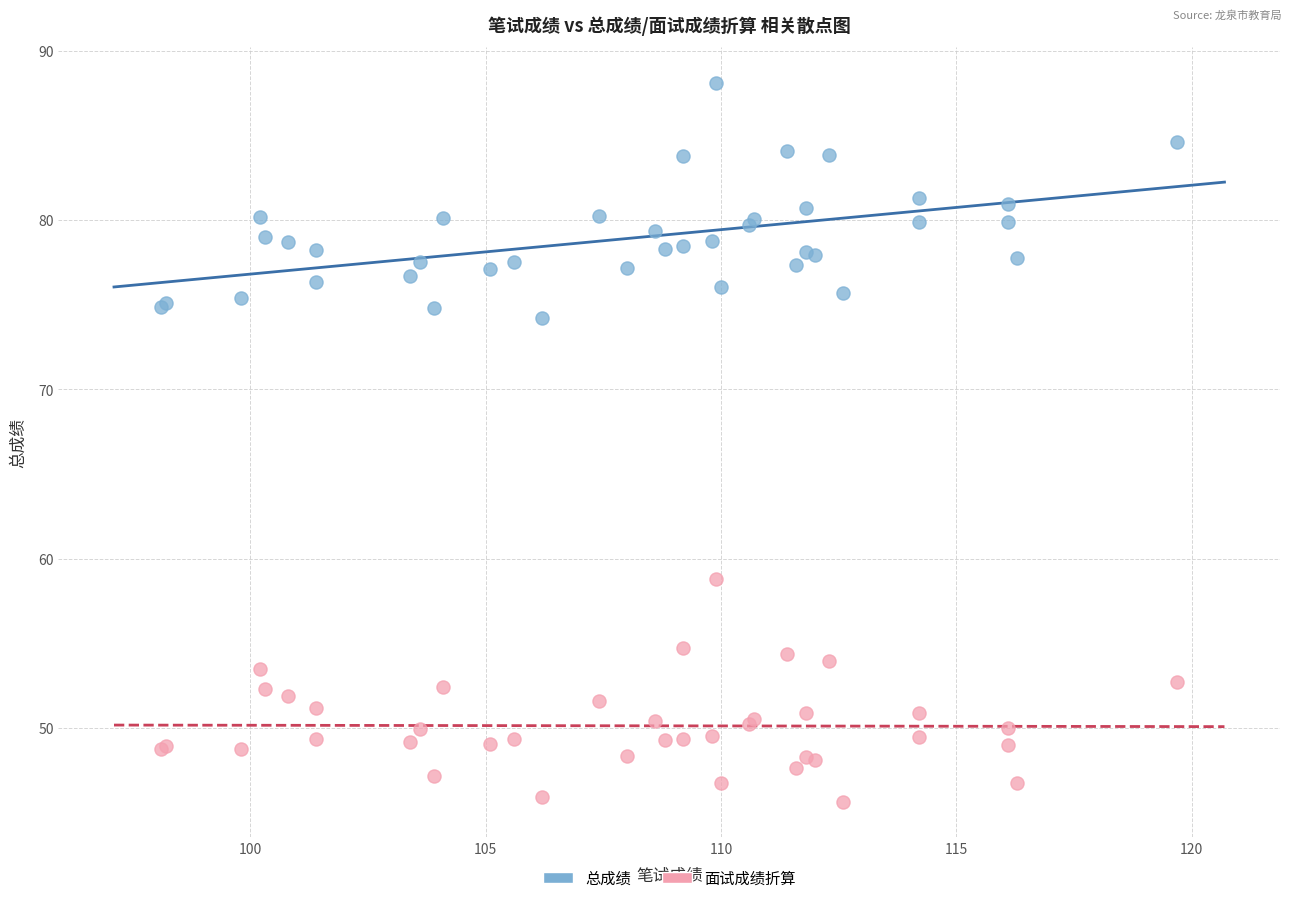

Across all series, what Y value is closest to 66?

58.8